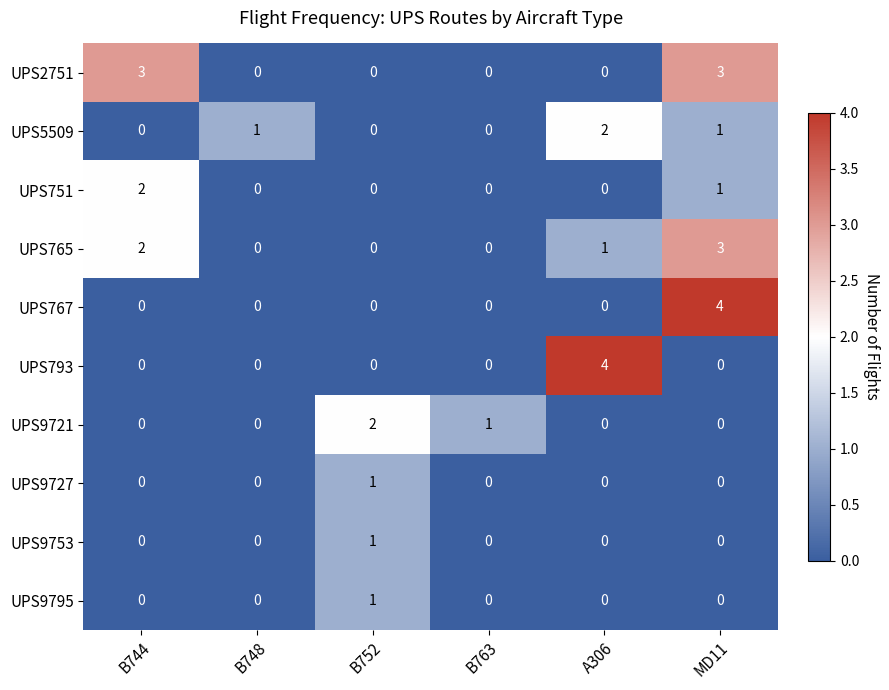

How many distinct data groups are displayed?

10